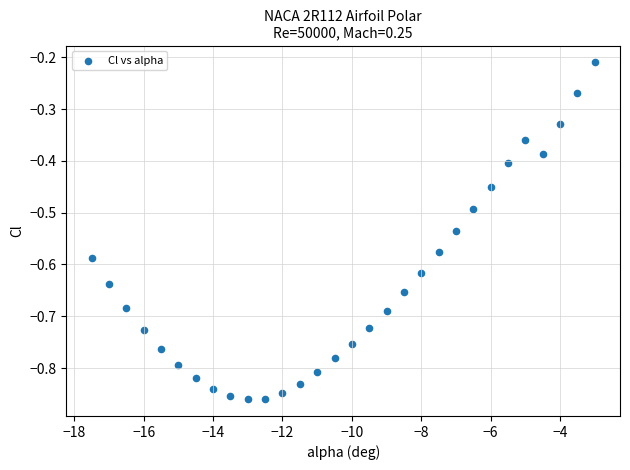

What is the range of X values (max minus min)?

14.5